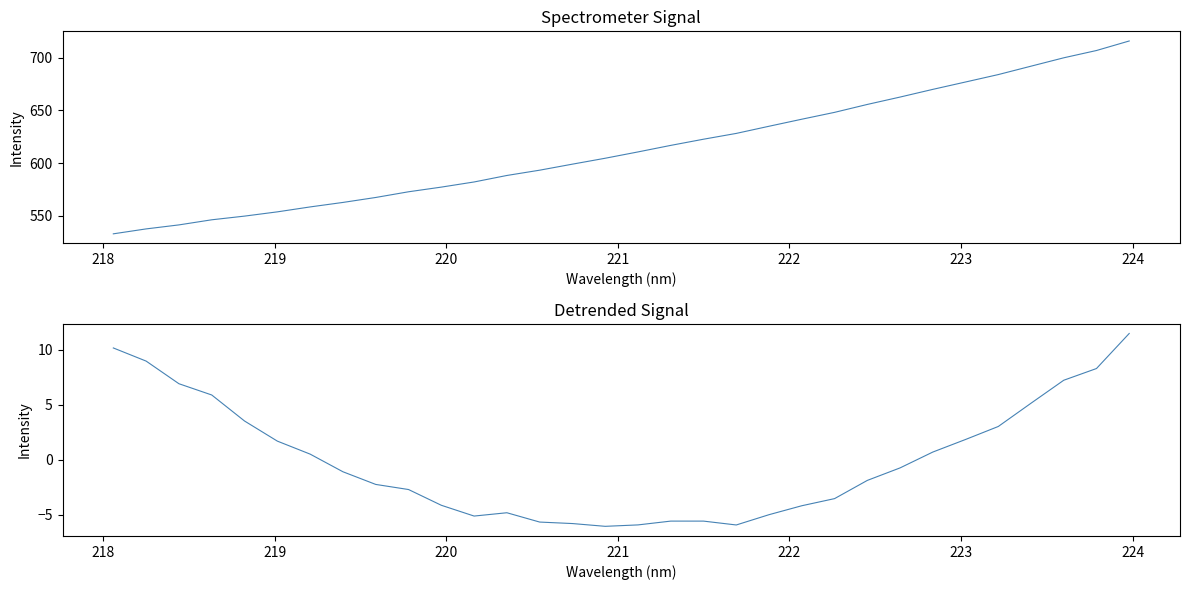

Reading left to right, list all the values displayed in this chart.

Spectrometer Signal: 532.9	537.6	541.4	546.2	549.7	553.8	558.4	562.7	567.4	572.8	577.2	582.1	588.2	593.2	599.0	604.6	610.5	616.7	622.6	628.1	634.9	641.5	648.0	655.5	662.5	669.8	676.8	683.8	691.8	699.7	706.6	715.7
Detrended Signal: 10.2	9.0	6.9	5.9	3.5	1.7	0.5	-1.1	-2.2	-2.7	-4.1	-5.1	-4.8	-5.6	-5.8	-6.0	-5.9	-5.6	-5.6	-5.9	-5.0	-4.2	-3.5	-1.9	-0.7	0.7	1.9	3.0	5.2	7.2	8.3	11.5